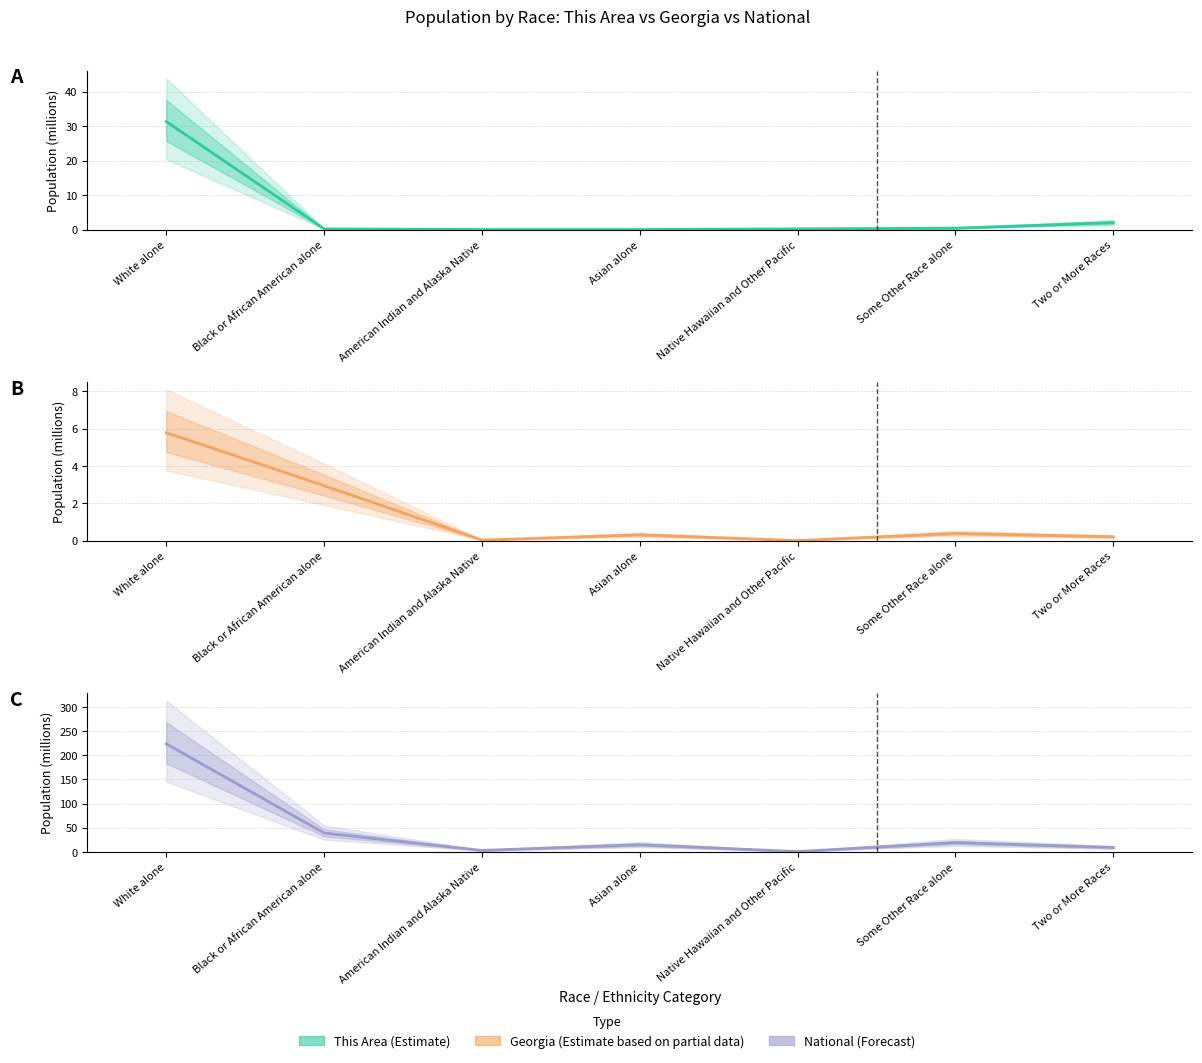

In National, how many points are lower than both neighbors (excluding endpoints)?

2